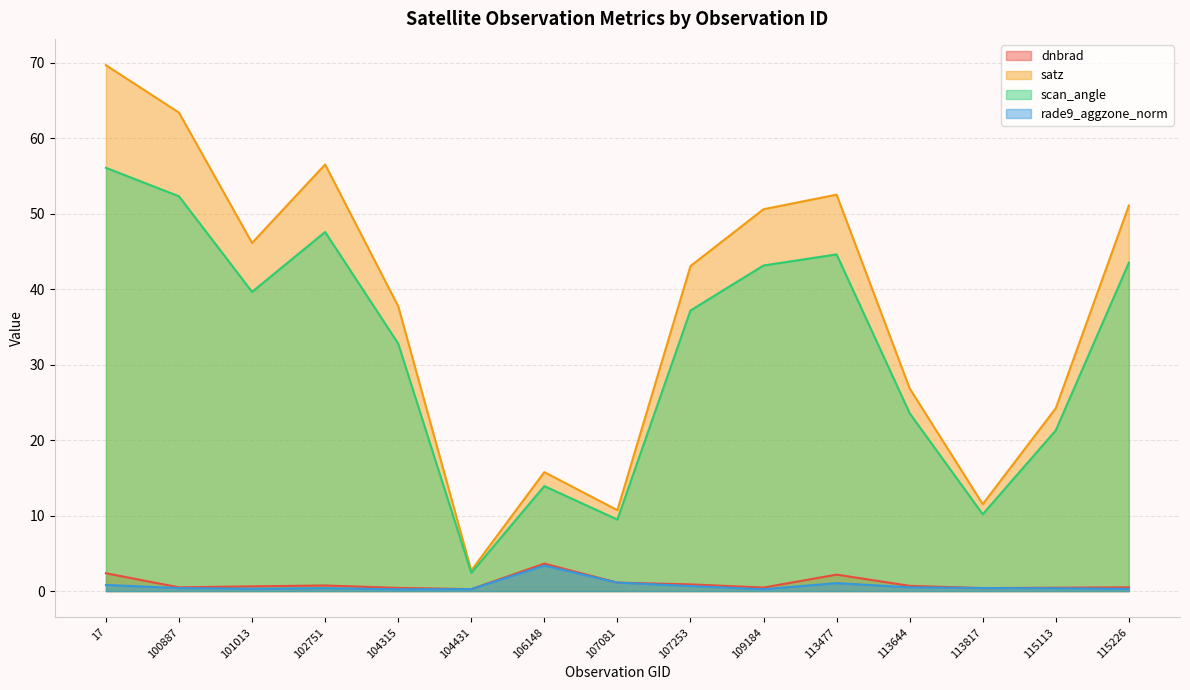

Where is dnbrad nearest to the value 1?

107253